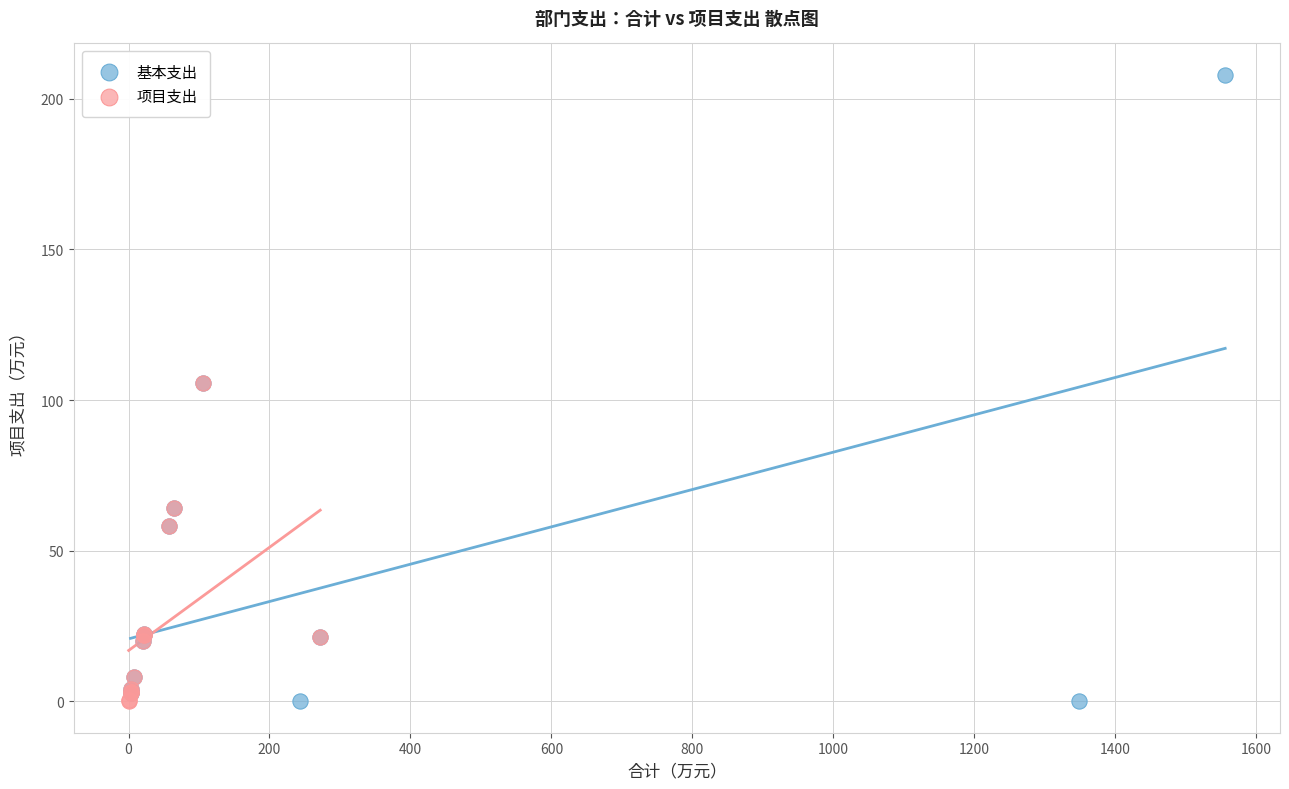

Which series has the largest Y range (max minus min)?

基本支出